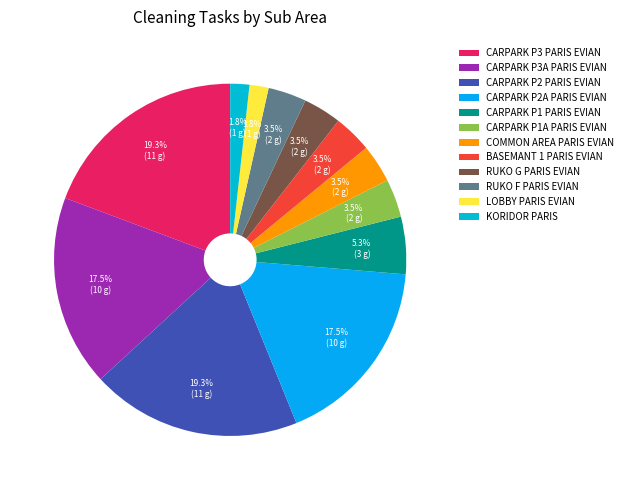

Is CARPARK P3A PARIS EVIAN the majority of the pie?

No